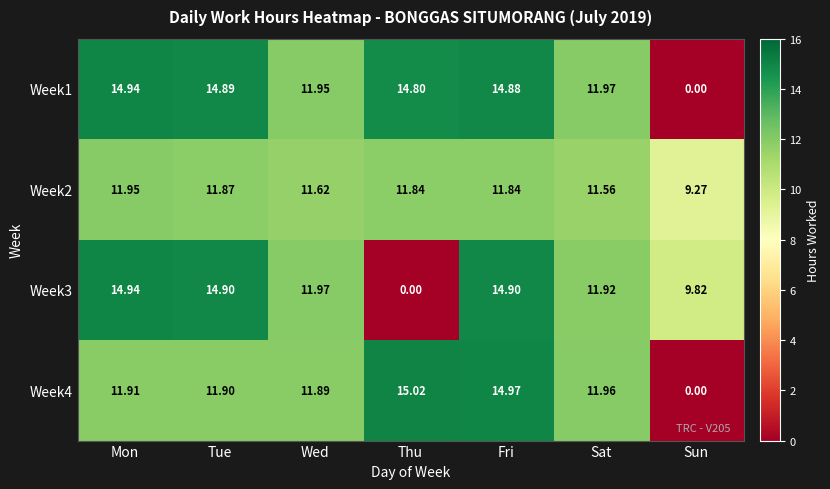

Which series has the widest spread of values?

Week4